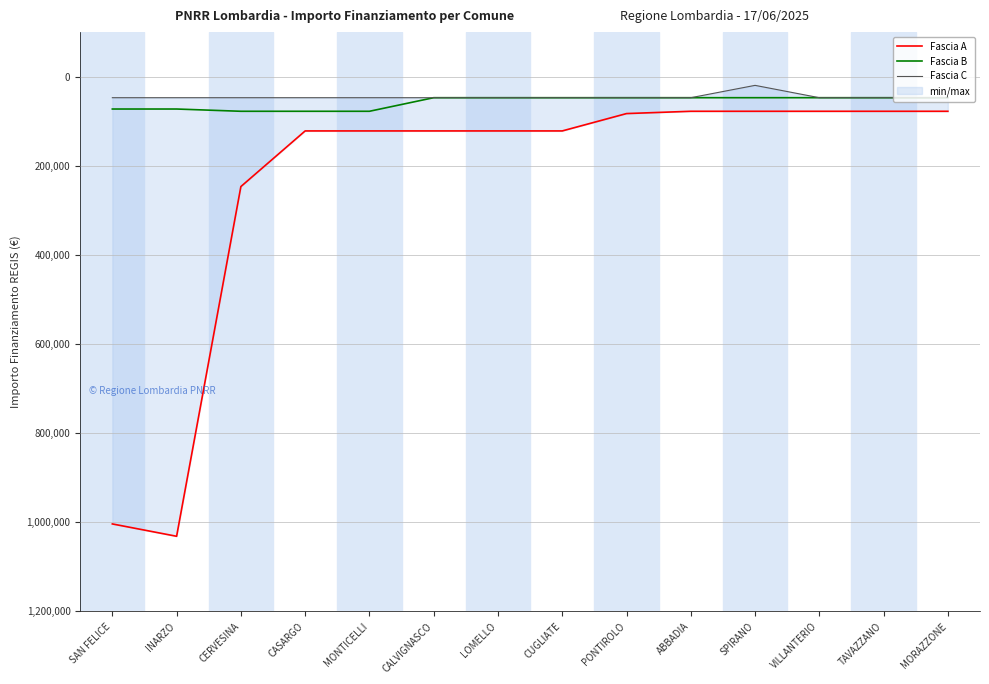

At which category is the sum across all series the highest?

INARZO